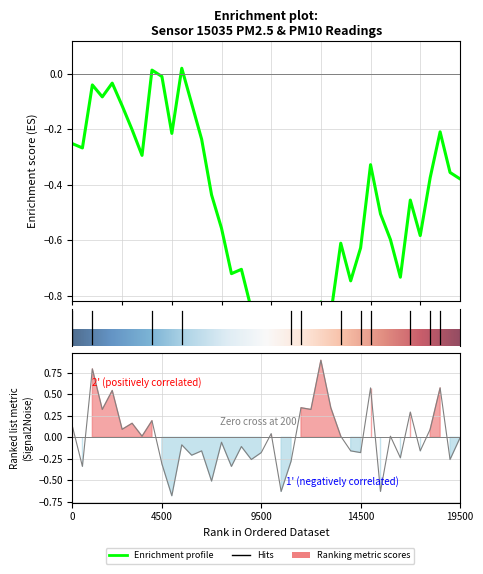

How many lines are shown in the chart?

1